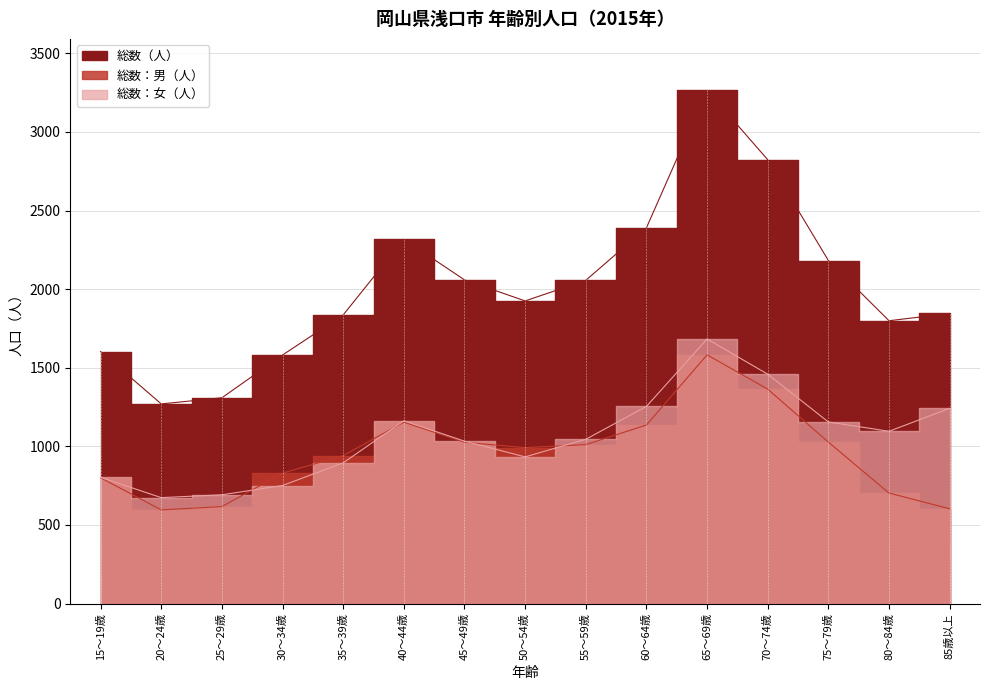

What is the total value across all series at 60～64歳?

4780